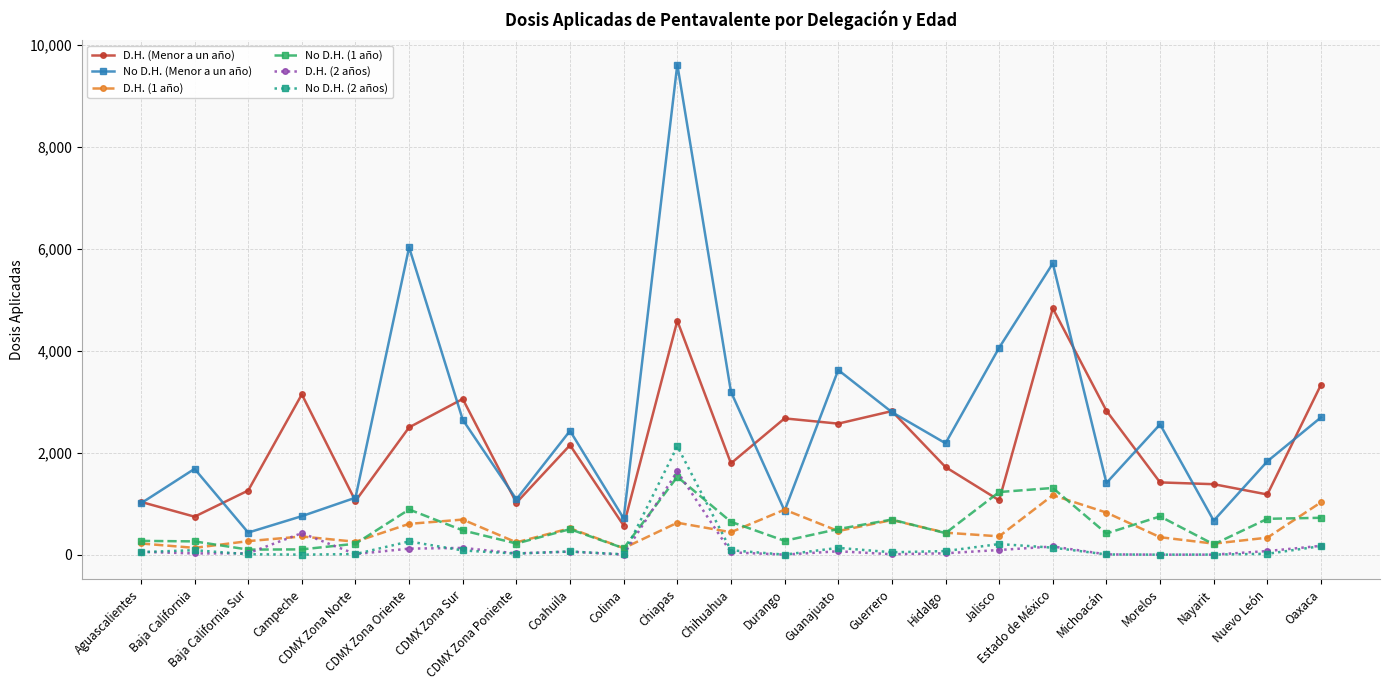

What is the label of the 8th point from the right?

Hidalgo